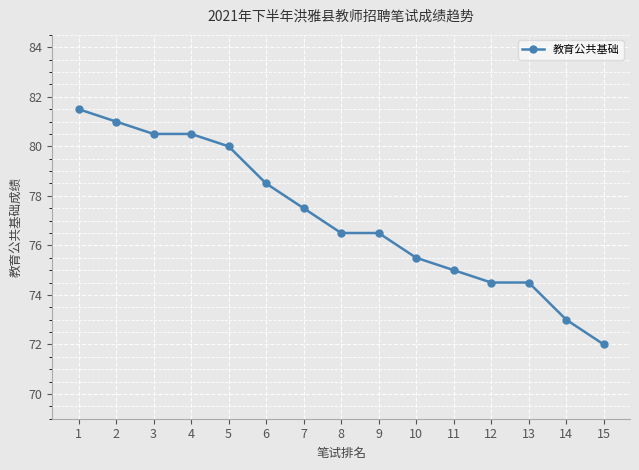

What is the difference between the values at 10 and 6?

3.0